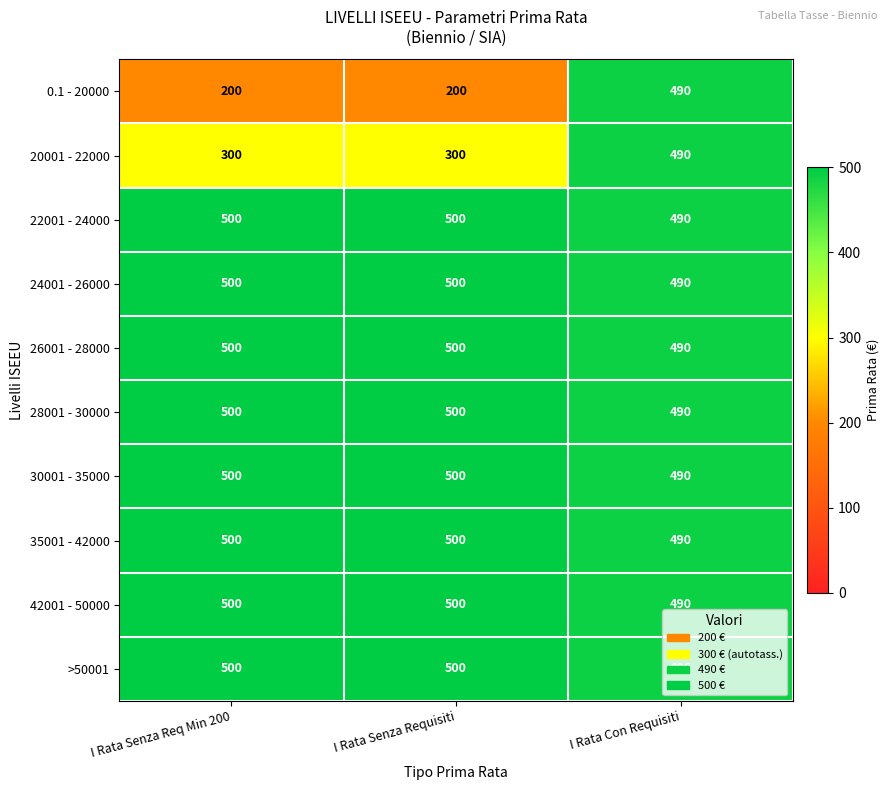

What is the maximum value shown in the chart?

500